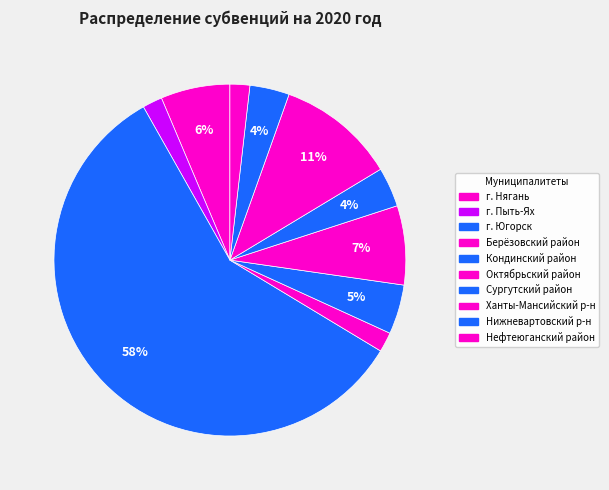

To the nearest percent, what is the difference between the Ханты-Мансийский р-н and Октябрьский район slice percentages?

4%